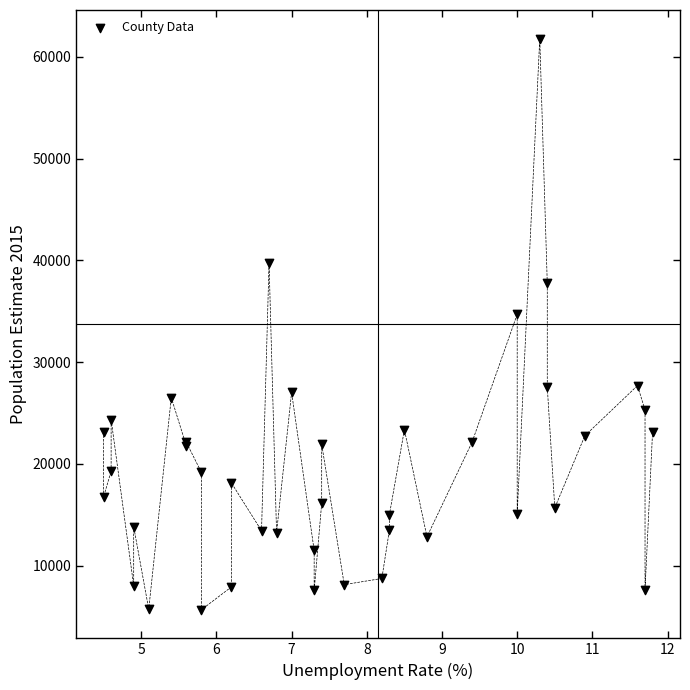

What Y value in the scatter plot is closest to 33734?

34707